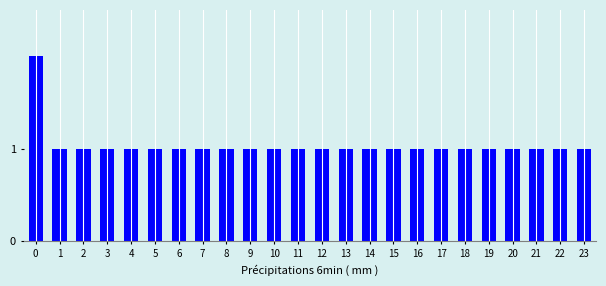

Reading right to left, what are all the values shown in this chart?

1	1	1	1	1	1	1	1	1	1	1	1	1	1	1	1	1	1	1	1	1	1	1	2